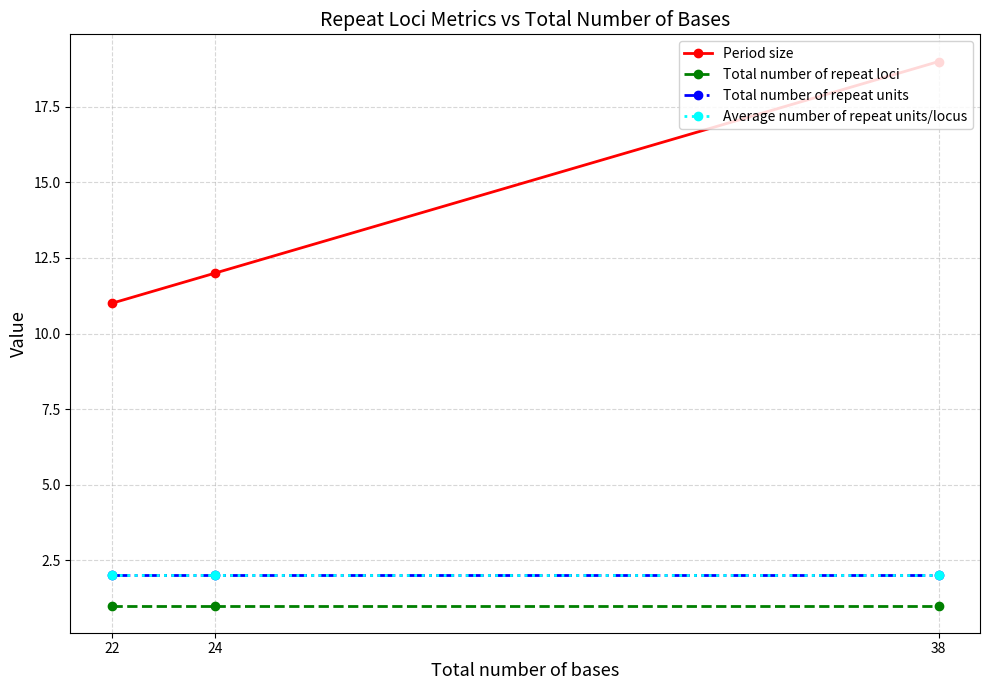

Reading left to right, transcribe all the data shown in this chart.

Period size: 11	12	19
Total number of repeat loci: 1	1	1
Total number of repeat units: 2	2	2
Average number of repeat units/locus: 2	2	2